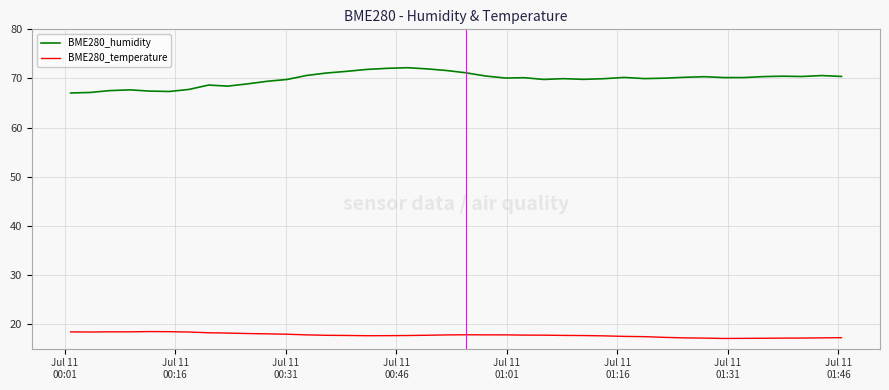

What is the lowest value of the BME280_temperature series?

17.1